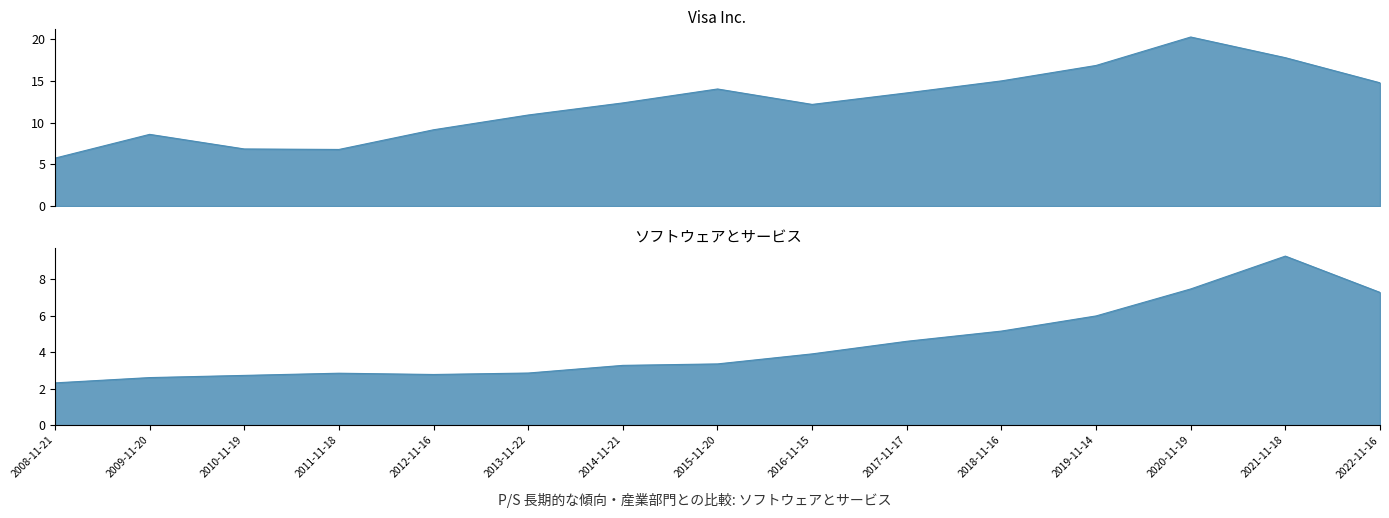

Which has a higher value, 2016-11-15 or 2014-11-21?

2014-11-21